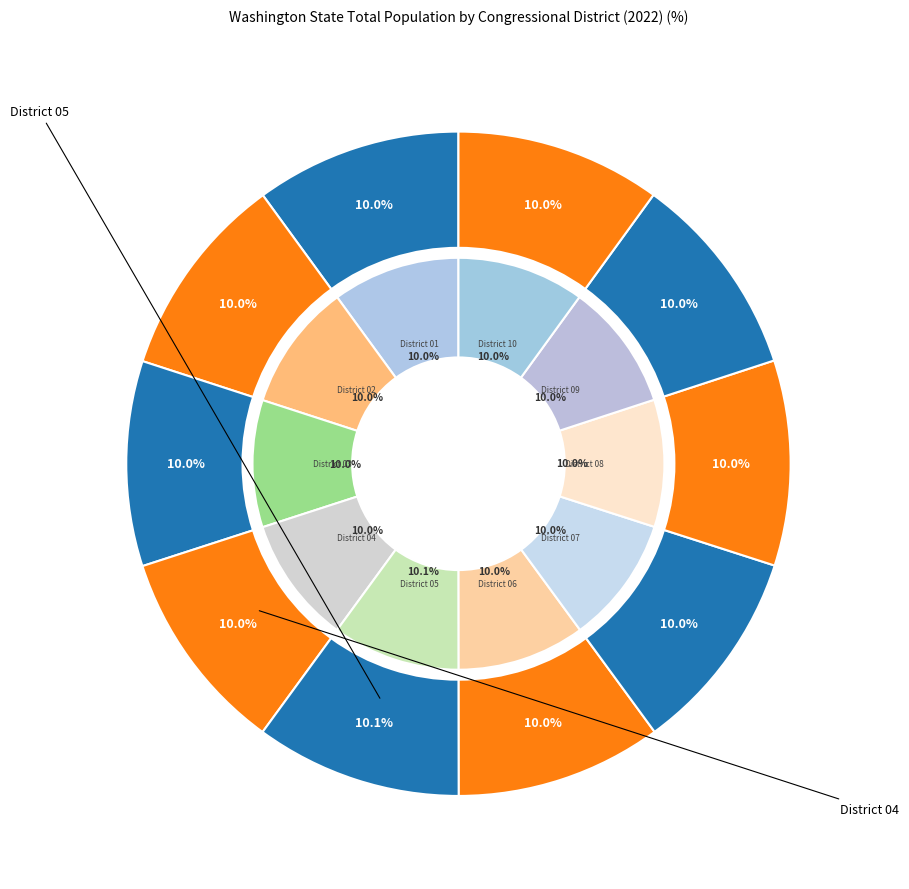

Does any single category account for the majority?

No